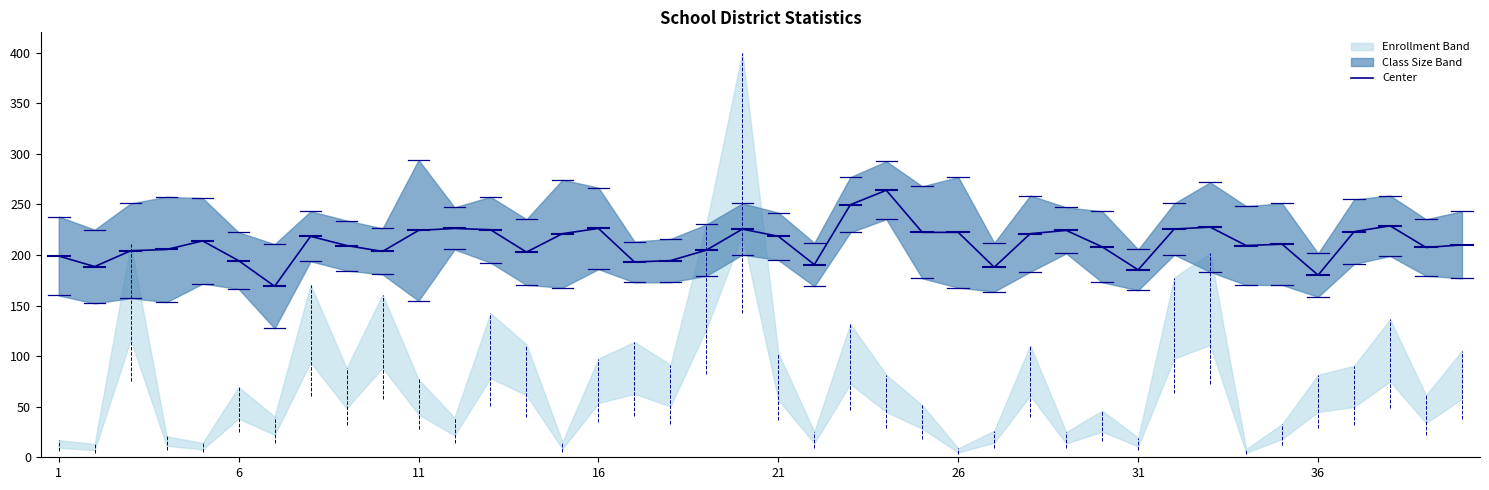

What is the lowest value of the Center series?

169.0